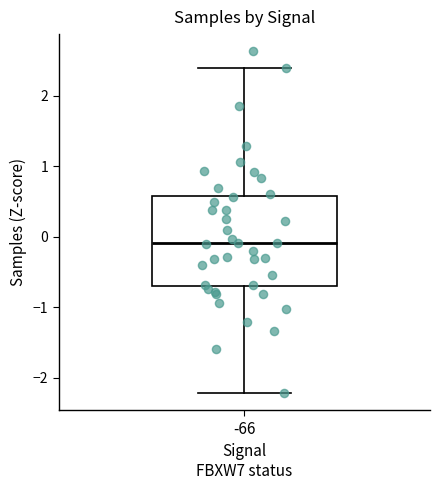

Read this box plot against the y-axis: the position of the median line, the range covered by the box, and the ends of both whiskers. The values are not printed on the chart, so give them approximately, as read against the axis.

median -0.1, box -0.7 to 0.6, whiskers -2.2 to 2.4